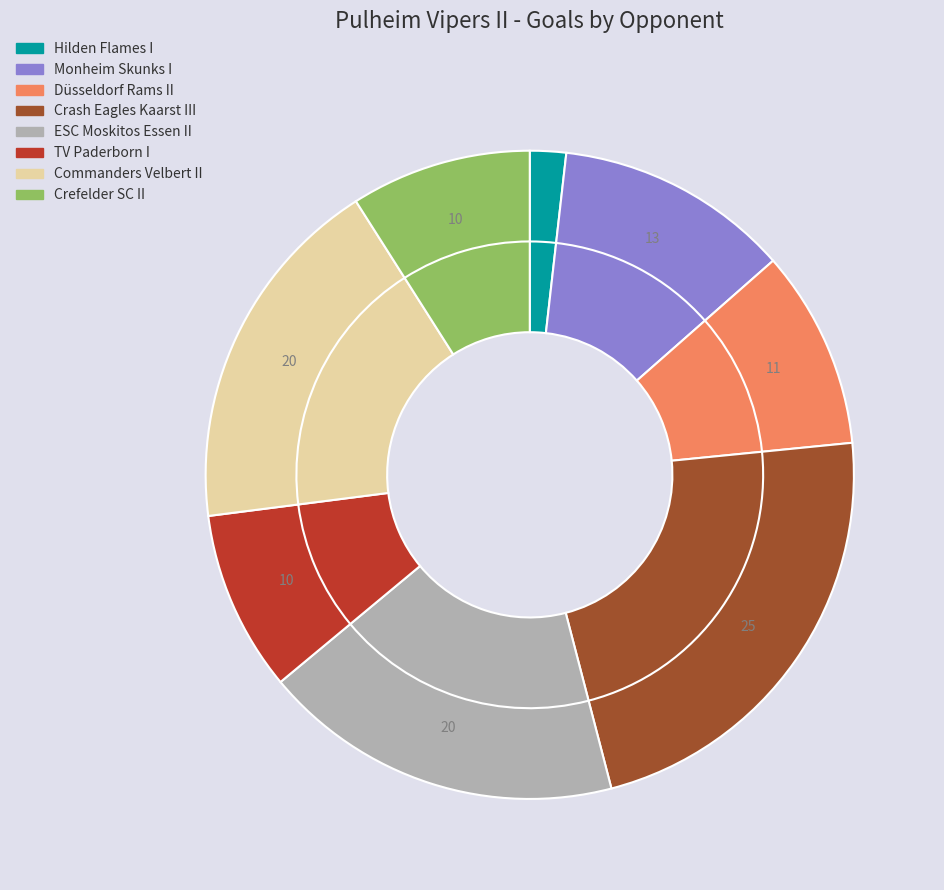

To the nearest percent, what is the average slice percentage?

12%